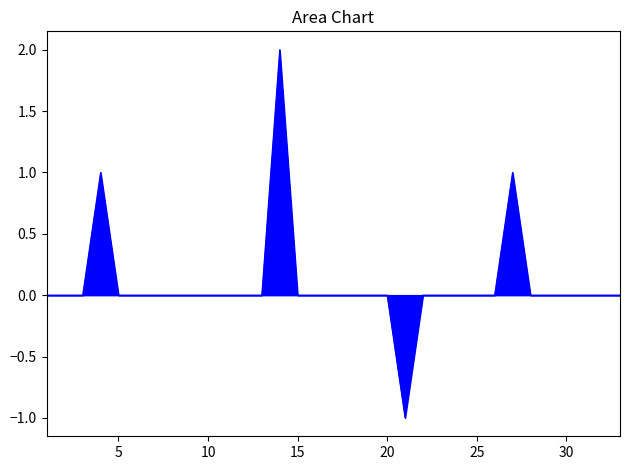

How many lines are shown in the chart?

1